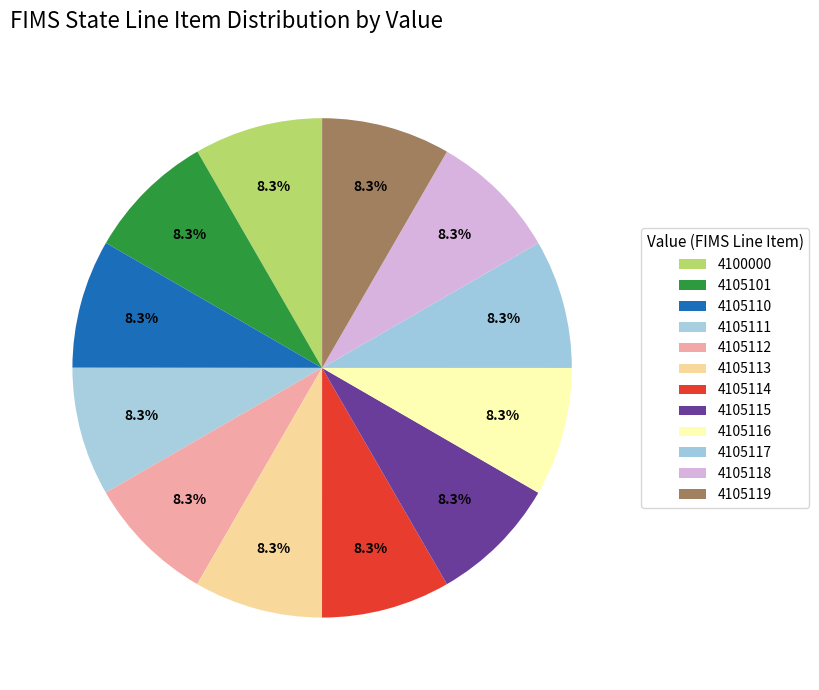

To the nearest percent, what is the combined percentage of 4105115 and 4100000?

17%